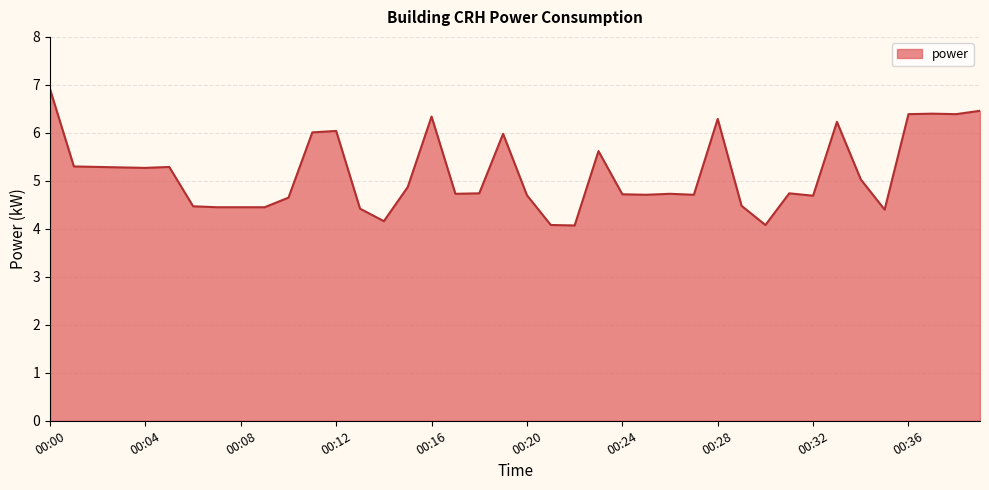

What is the sum of all values?

206.0